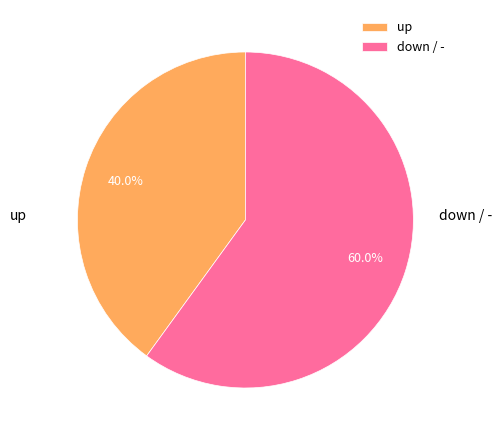

Combined, what portion of the pie is up and down / -?

100.0%